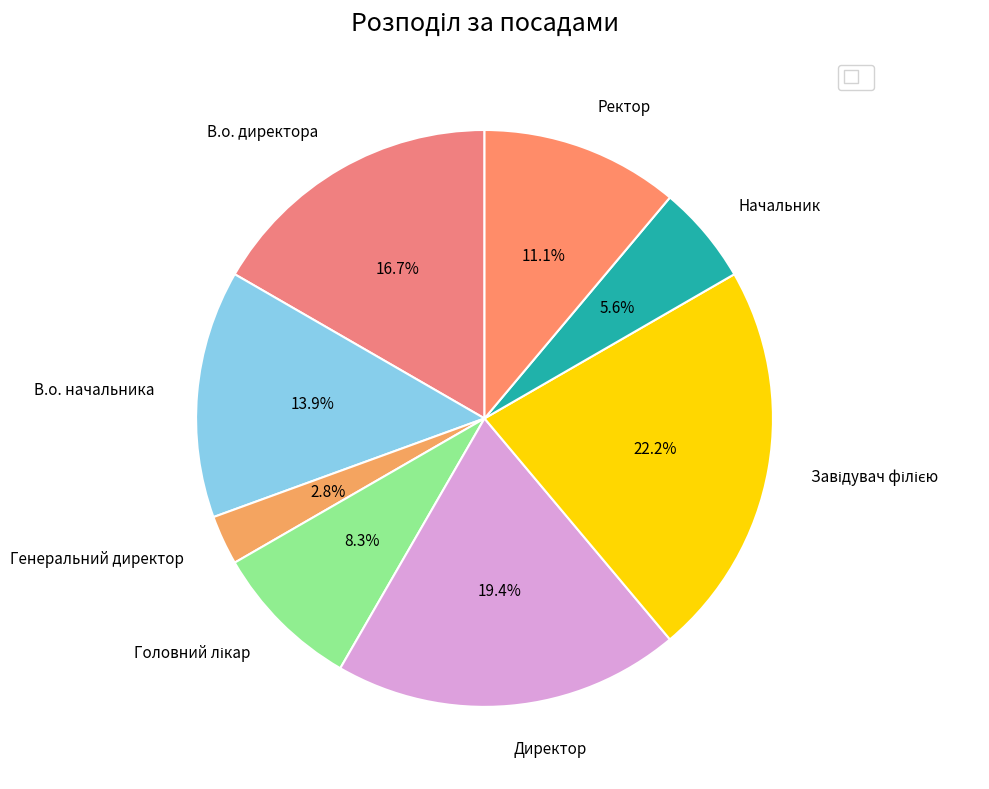

Between В.о. начальника and В.о. директора, which is larger?

В.о. директора